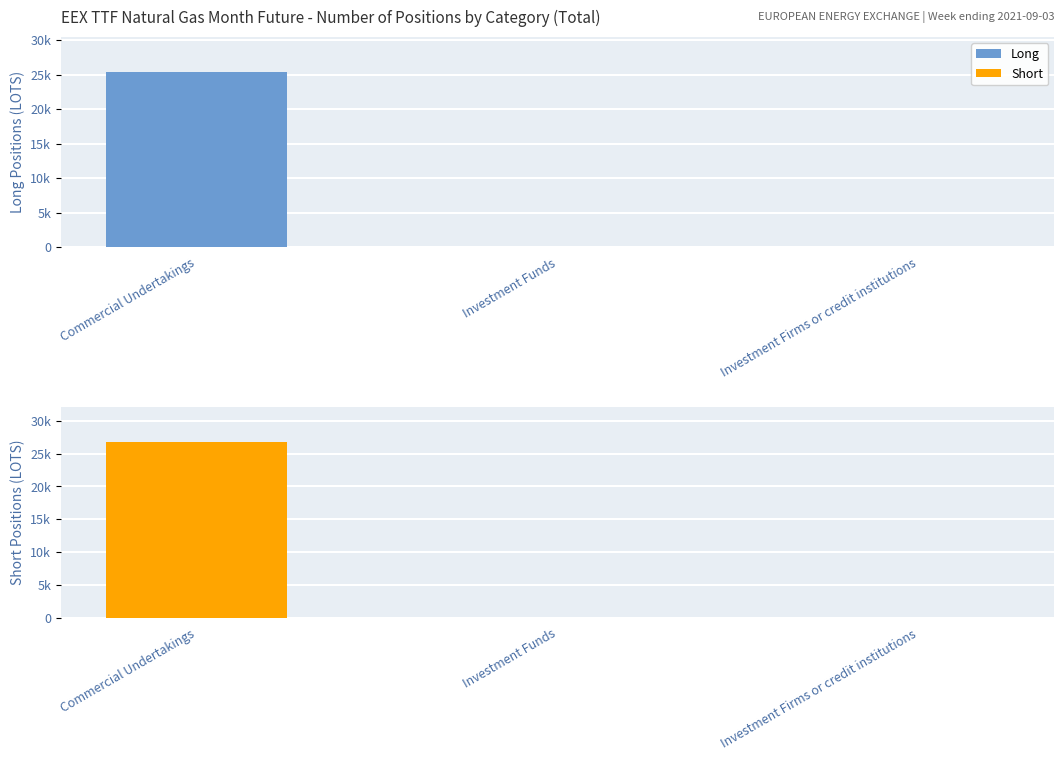

Reading right to left, list all the values displayed in this chart.

Long: 0.0	0.0	25404.6
Short: 0.0	0.0	26725.0